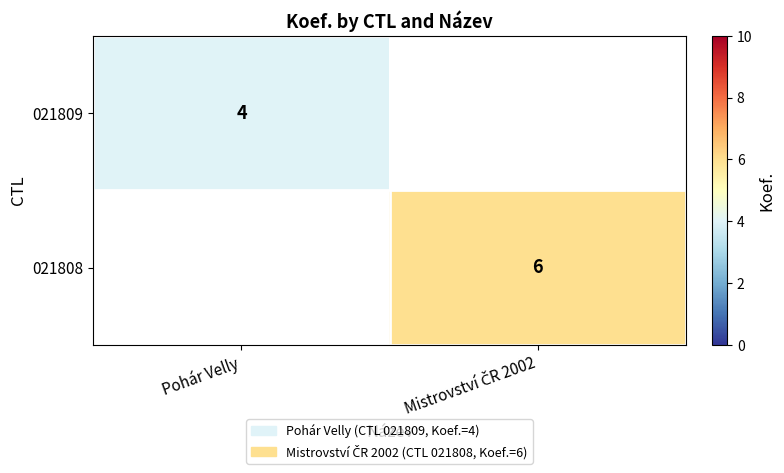

Which has a higher value, Pohár Velly or Mistrovství ČR 2002?

Mistrovství ČR 2002